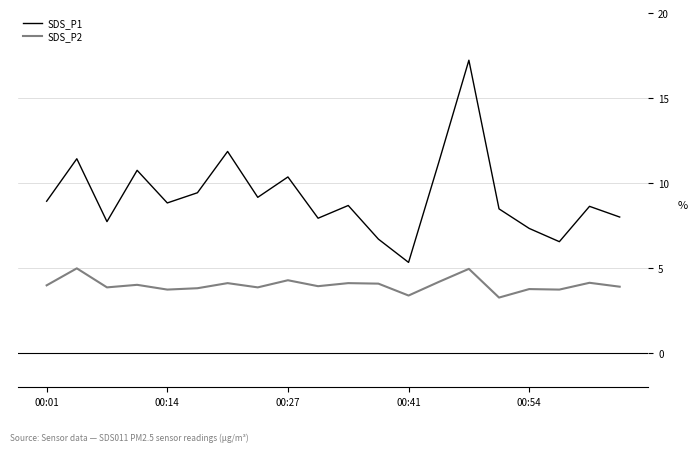

Which series has the largest range (max minus min)?

SDS_P1